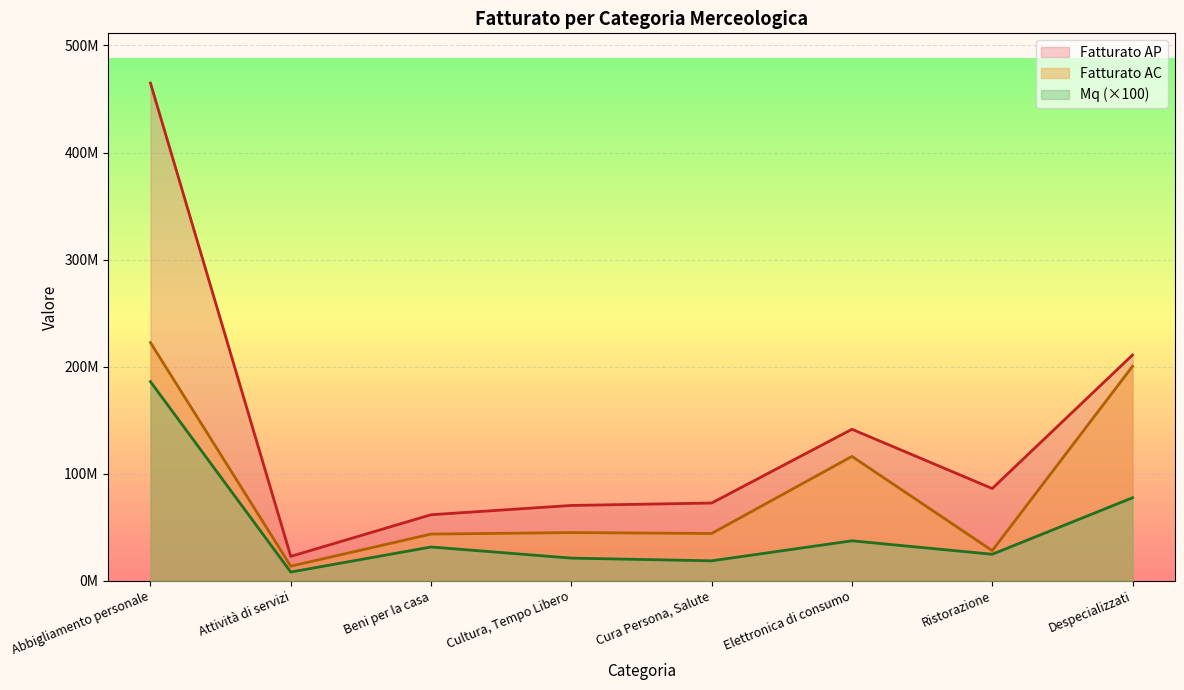

What is the difference between the maximum and minimum values in the Mq series?

177813100